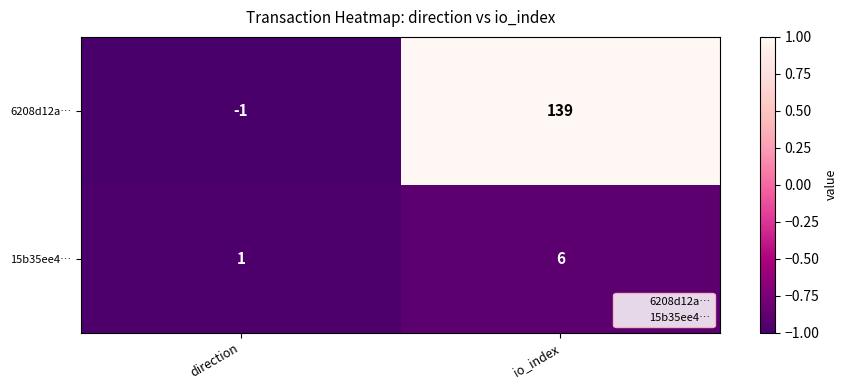

Between direction and io_index, which series saw the biggest shift?

6208d12a…